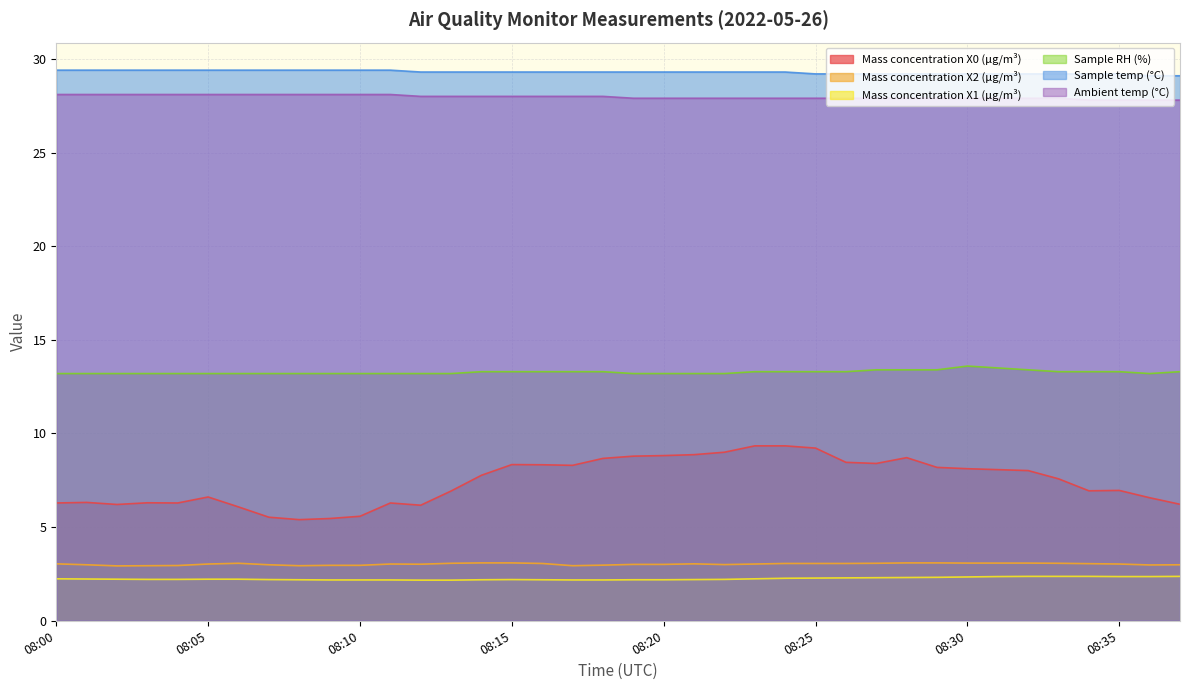

At which label is Ambient temp (°C) closest to 27?

08:34